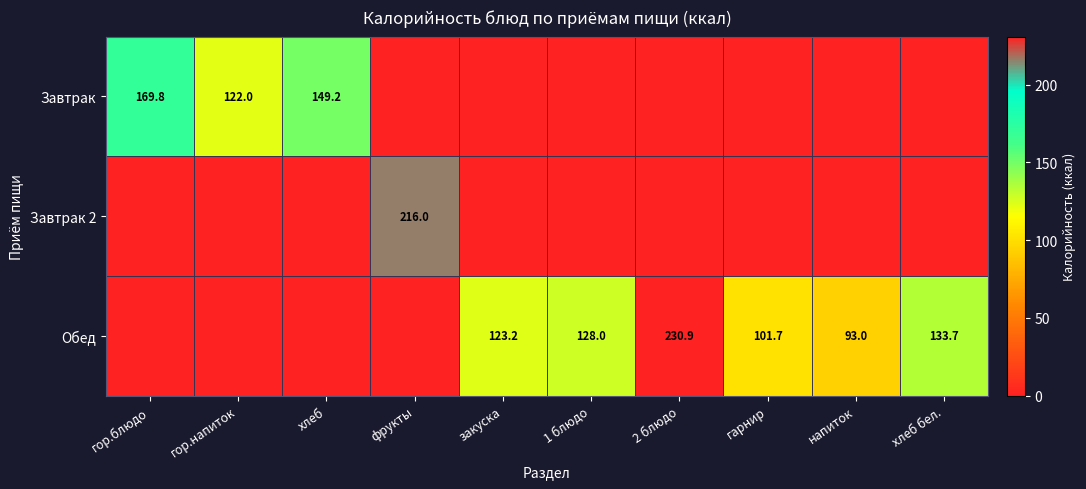

What is the spread (max minus min) of values at гарнир?

101.7